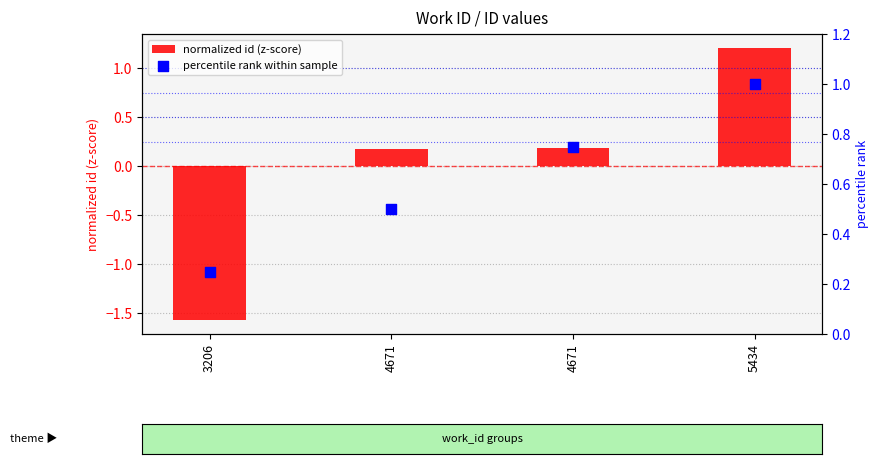

Which series contains the lowest Y value?

normalized id (z-score)